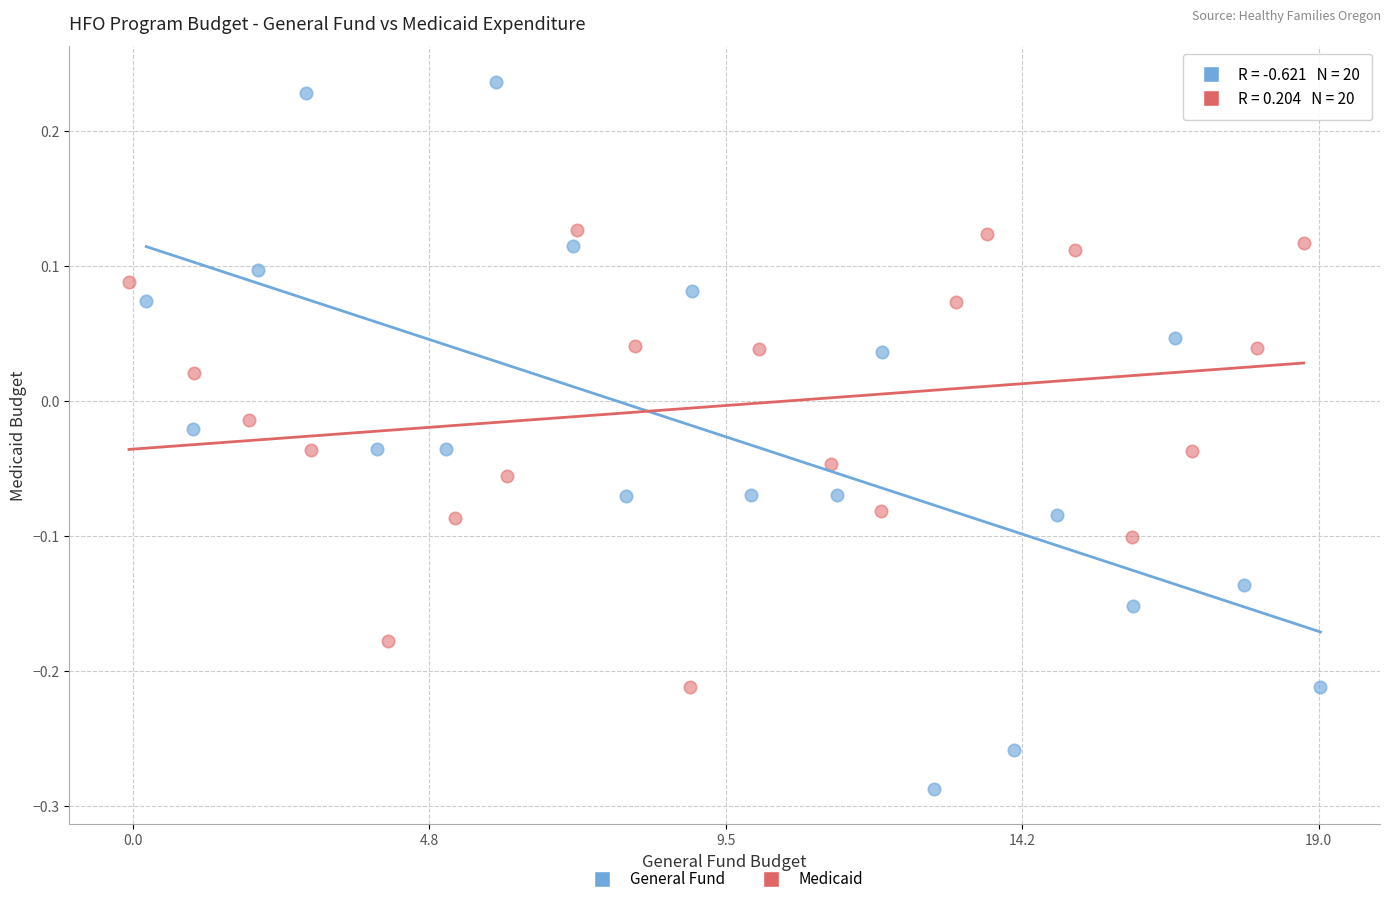

What are all the series names shown in the legend?

General Fund, Medicaid